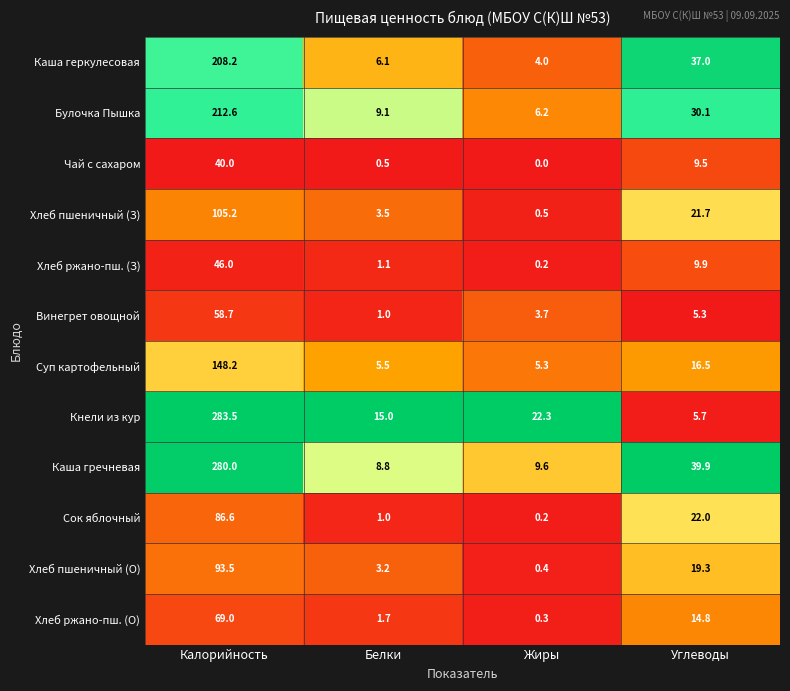

What is the difference between the Чай с сахаром values at Белки and Калорийность?

39.5